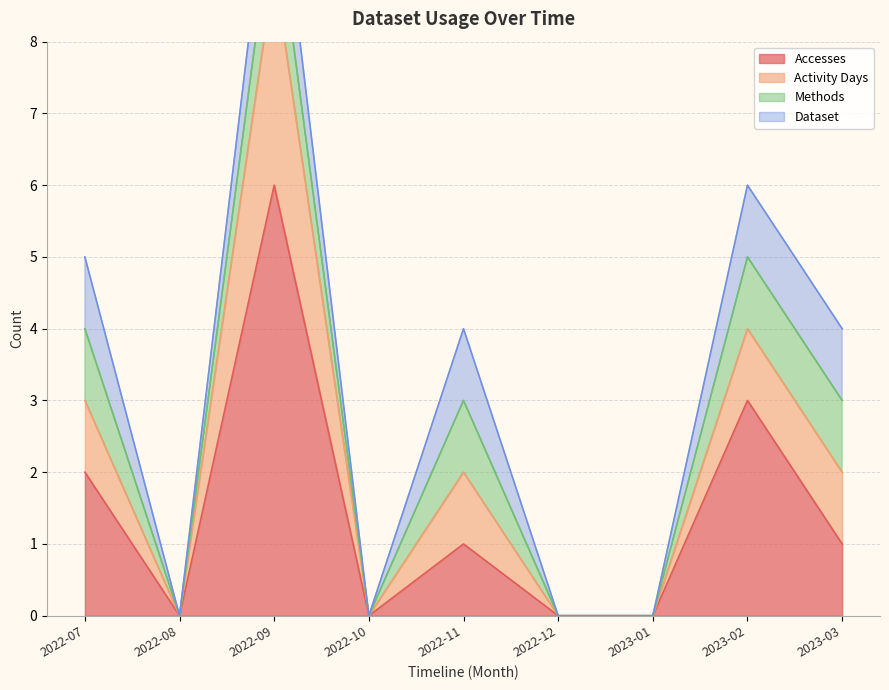

How many positive values does the Accesses series have?

5